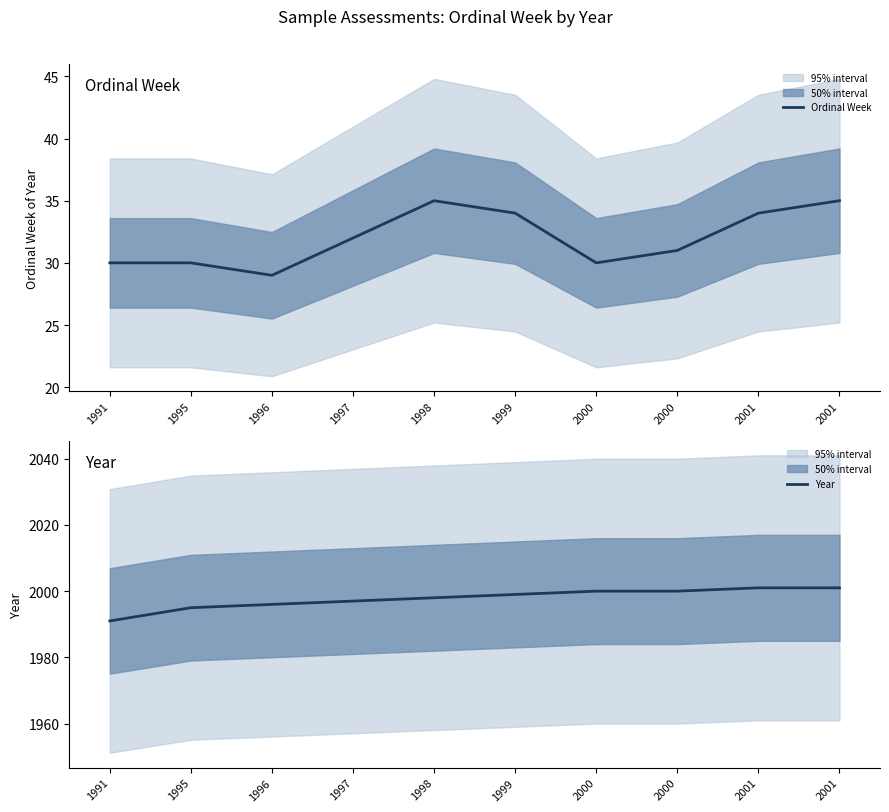

Between 1998 and 2001, which series saw the biggest shift?

Year